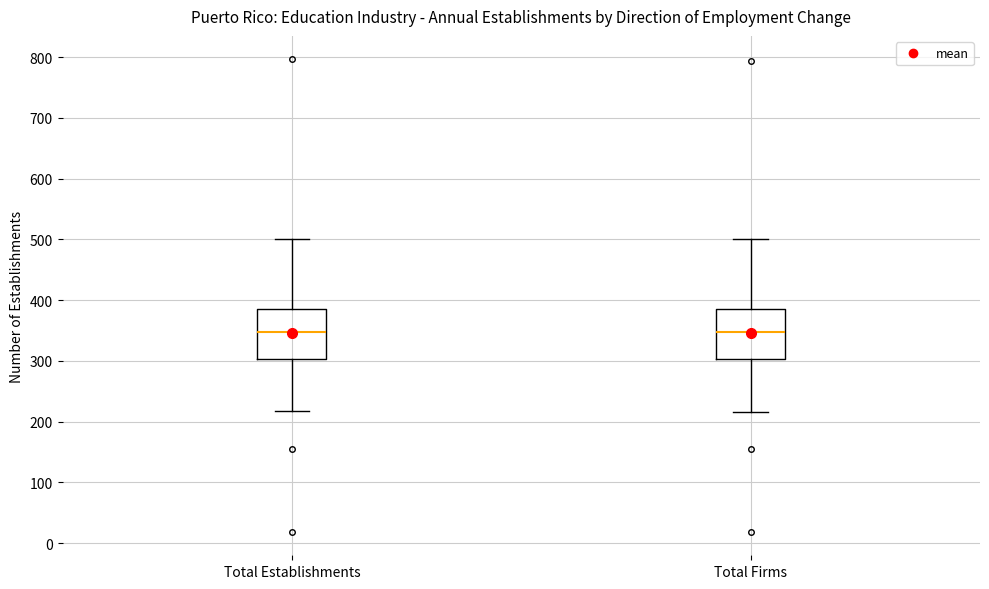

Reading left to right, read every box against the y-axis: the position of its median line, the range the box covers, and the ends of its whiskers. The values are not printed on the chart, so give them approximately, as read against the axis.

Total Establishments: median 350, box 300 to 390, whiskers 220 to 500
Total Firms: median 350, box 300 to 390, whiskers 220 to 500